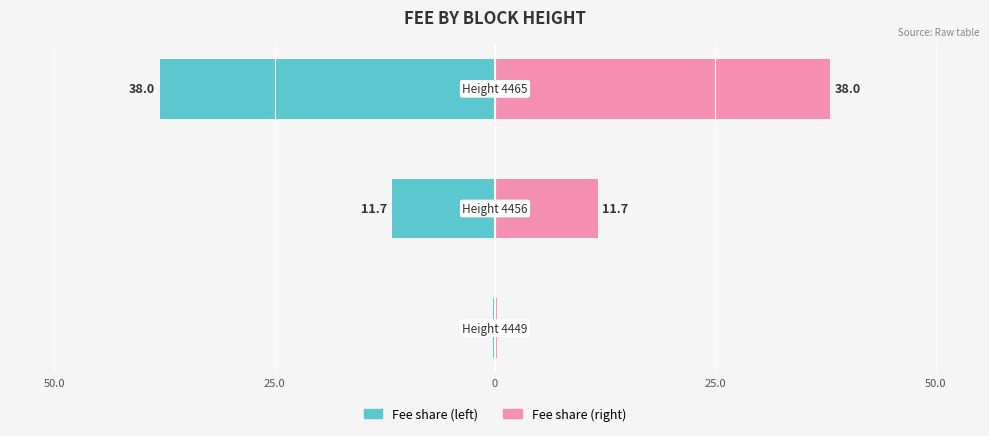

Rank the series by their average value, from highest to lowest.

Fee (right), Fee (left)